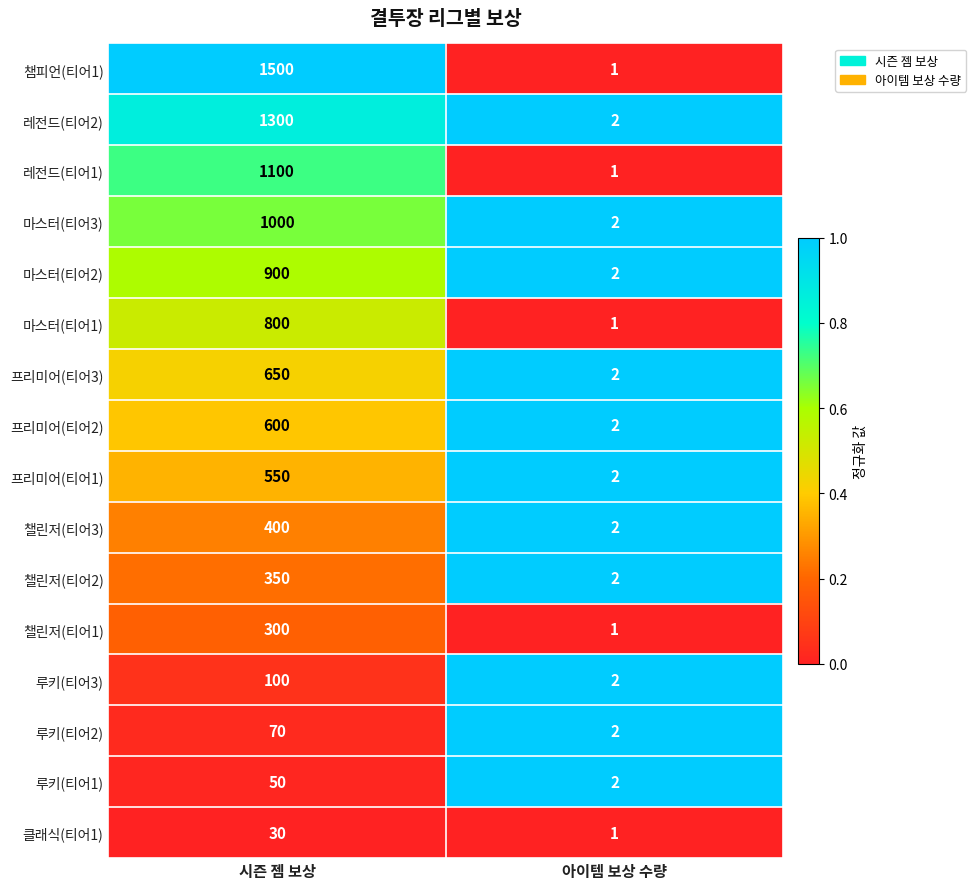

True or false: 프리미어(티어1) has a value of 1 at 아이템 보상 수량.

False